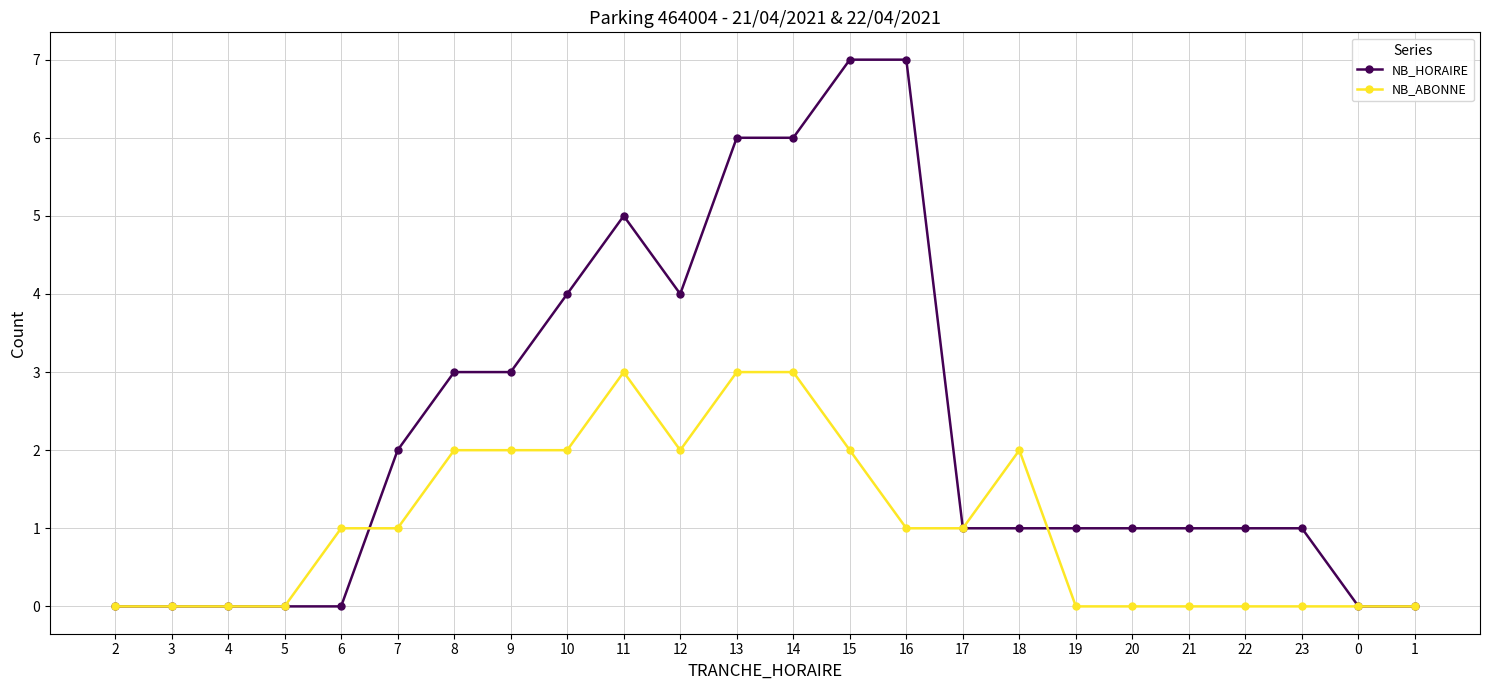

The value of NB_ABONNE at 5 is 2. True or false?

False